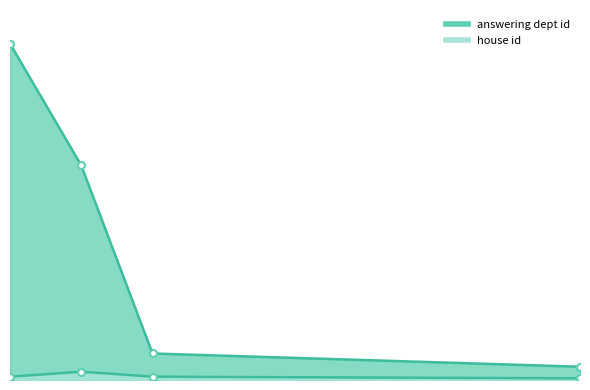

True or false: house id has more than 1 interior local peaks.

False